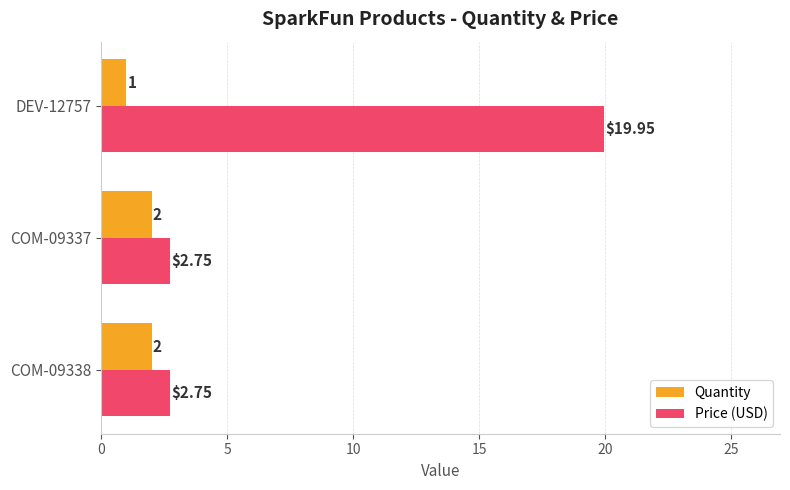

Rank the series at COM-09337 from highest to lowest value.

Price (USD), Quantity